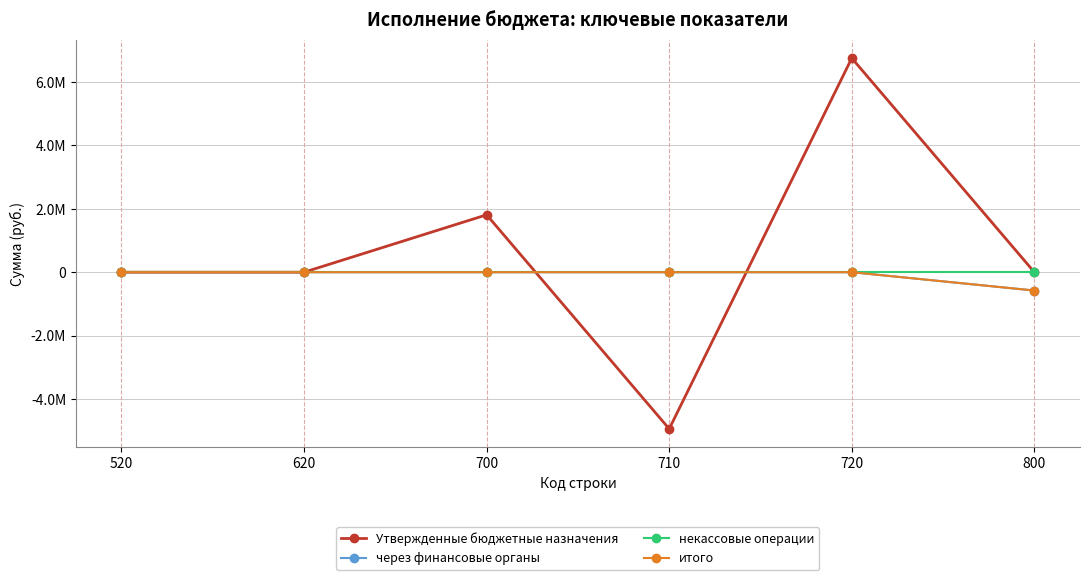

Does the chart have visible grid lines?

Yes